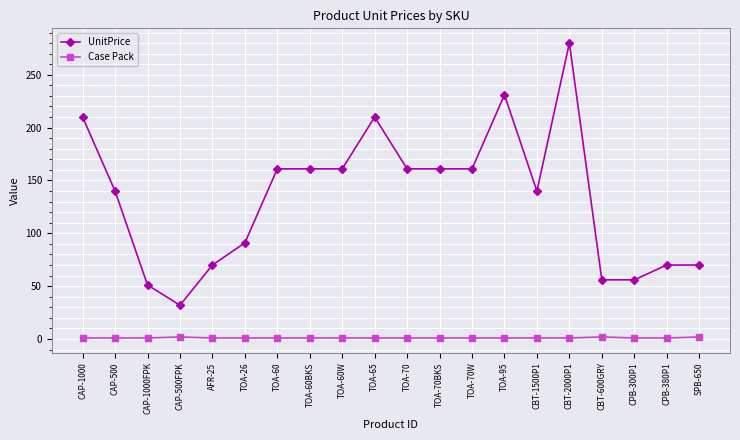

What is the value of the Case Pack point at the 9th from the left?

1.0